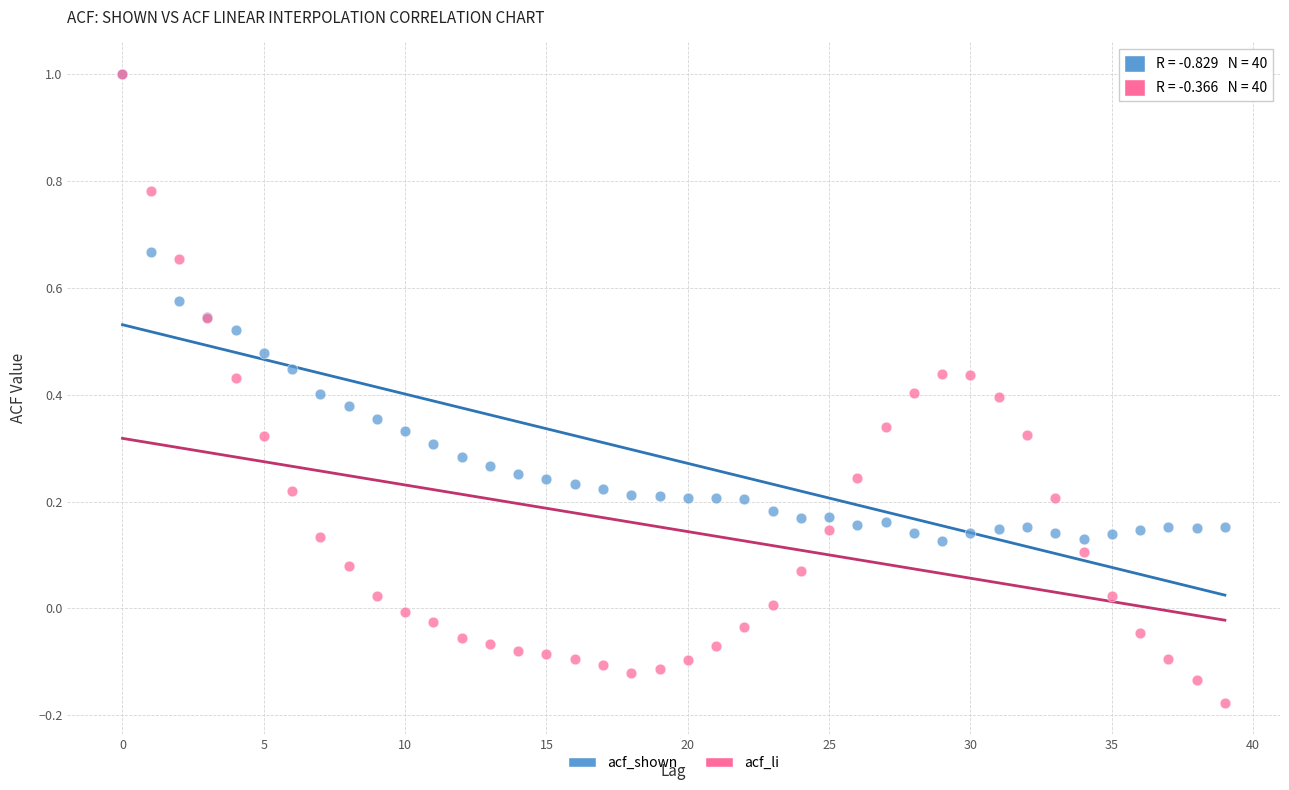

What are all the series names shown in the legend?

acf_shown, acf_li